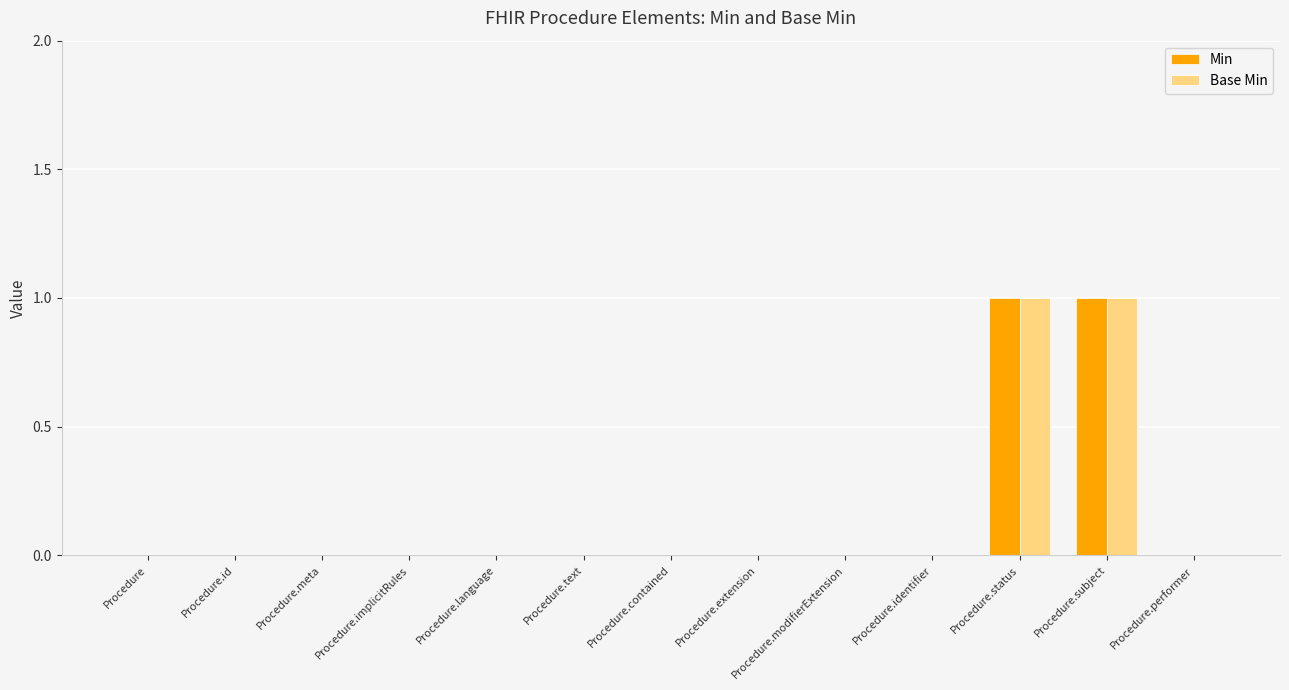

How many groups of bars are there?

13